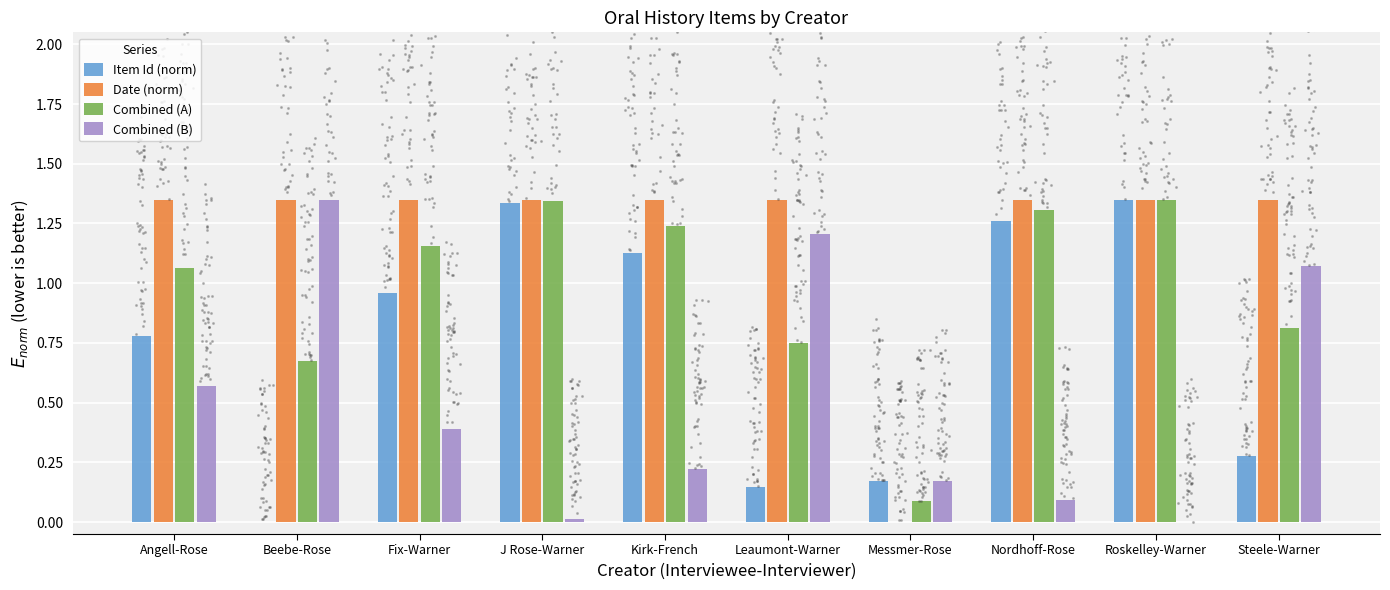

At how many categories does at least one series exceed 1?

9